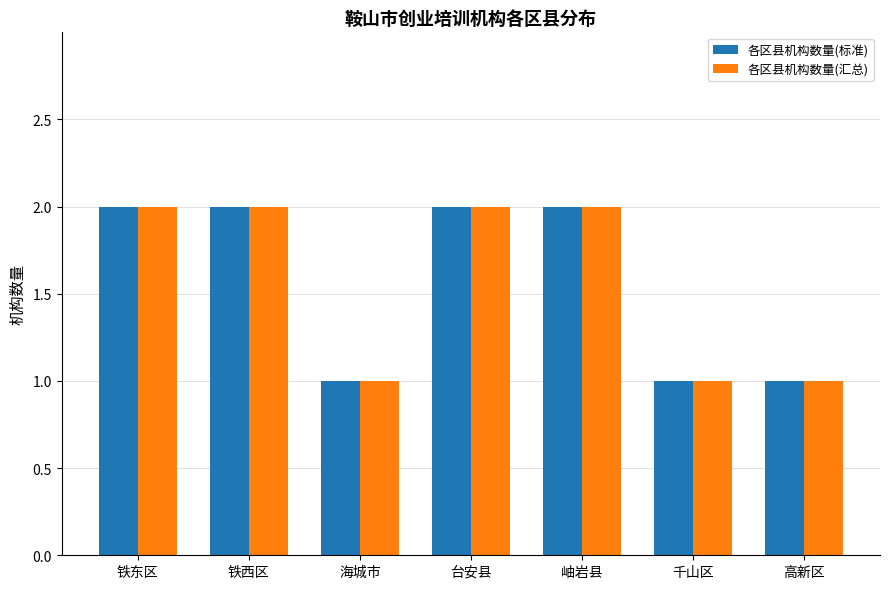

What is the difference between the 各区县机构数量(标准) values at 高新区 and 铁东区?

1